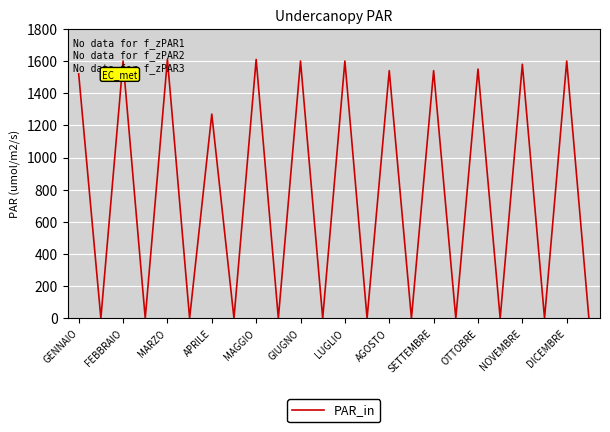

What is the maximum value shown in the chart?

1610